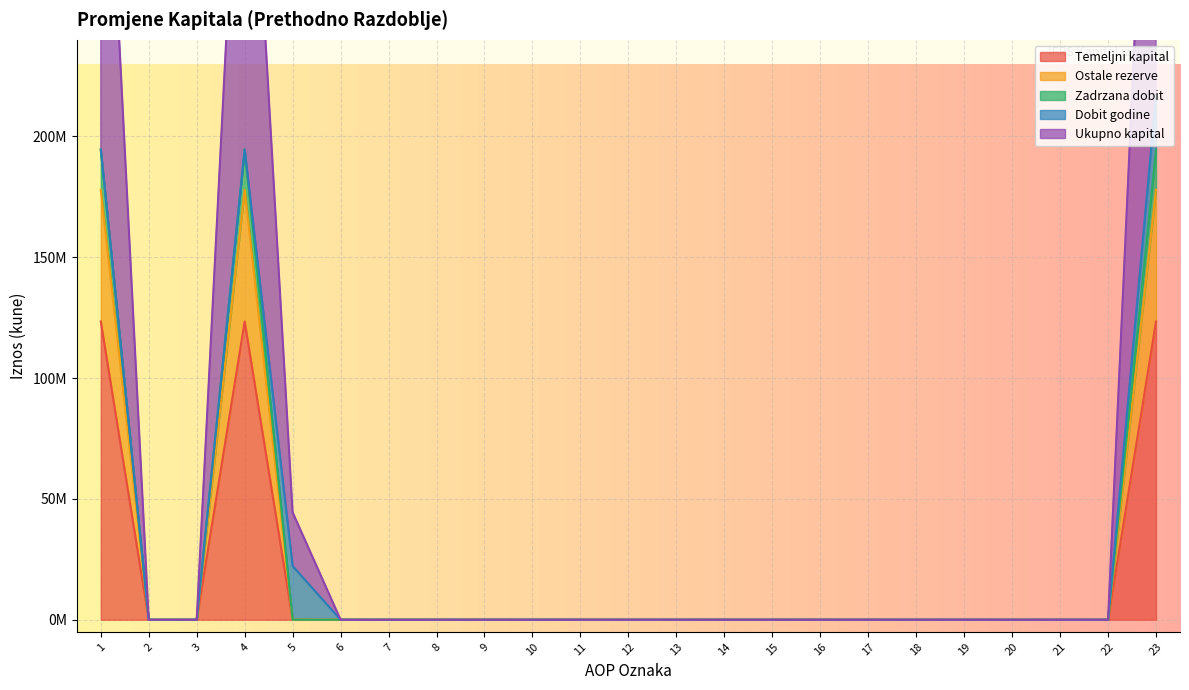

True or false: Ostale rezerve and Ukupno kapital intersect in this chart.

False